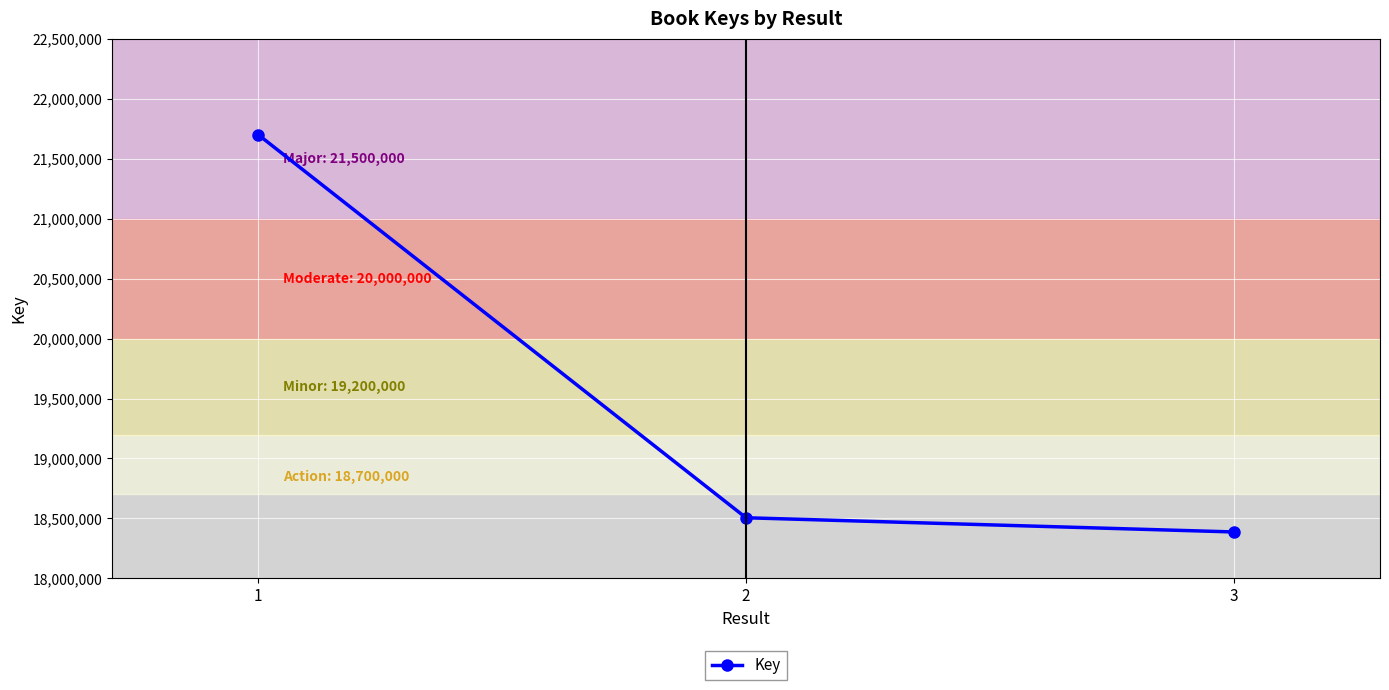

At which category does the chart reach its minimum across all series?

3